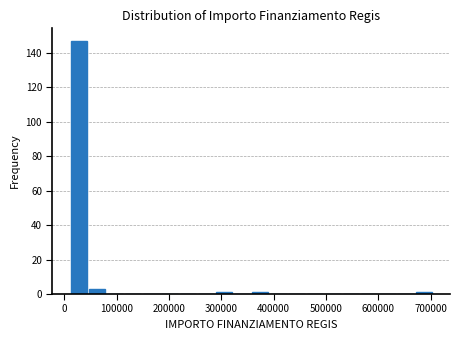

Read against the x-axis, roughly where is the centre of the tallest bar?

30000